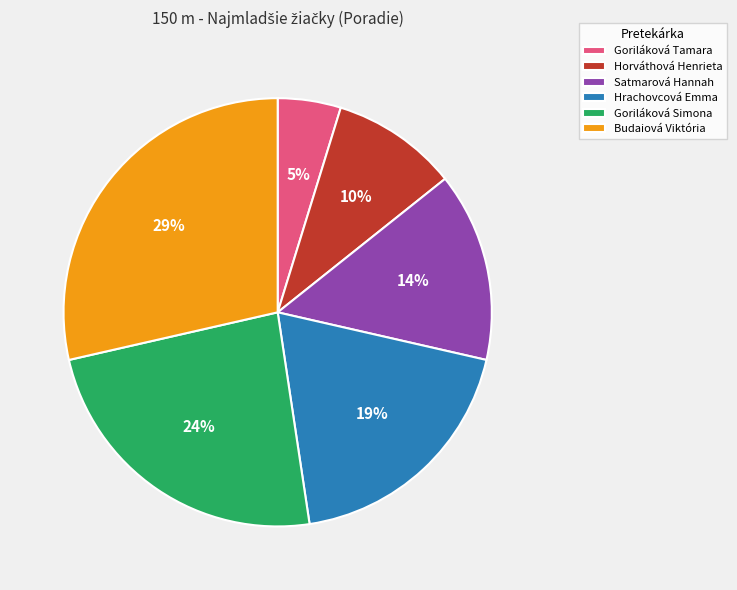

The Goriláková Tamara slice represents 10% of the pie. True or false?

False